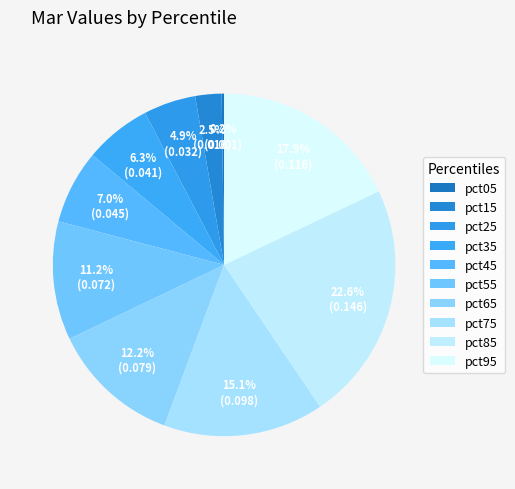

How many slices are in this pie chart?

10